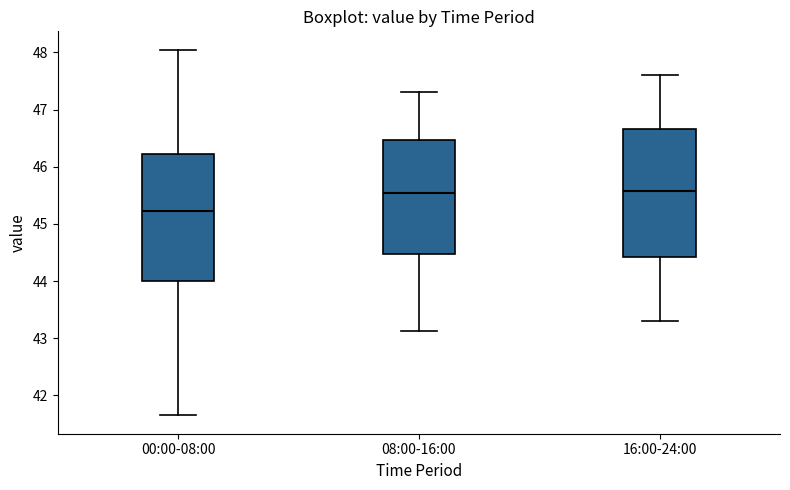

Where does the upper whisker of the box for 00:00-08:00 end on the y-axis? The values are not printed on the chart, so give them approximately, as read against the axis.

48.1